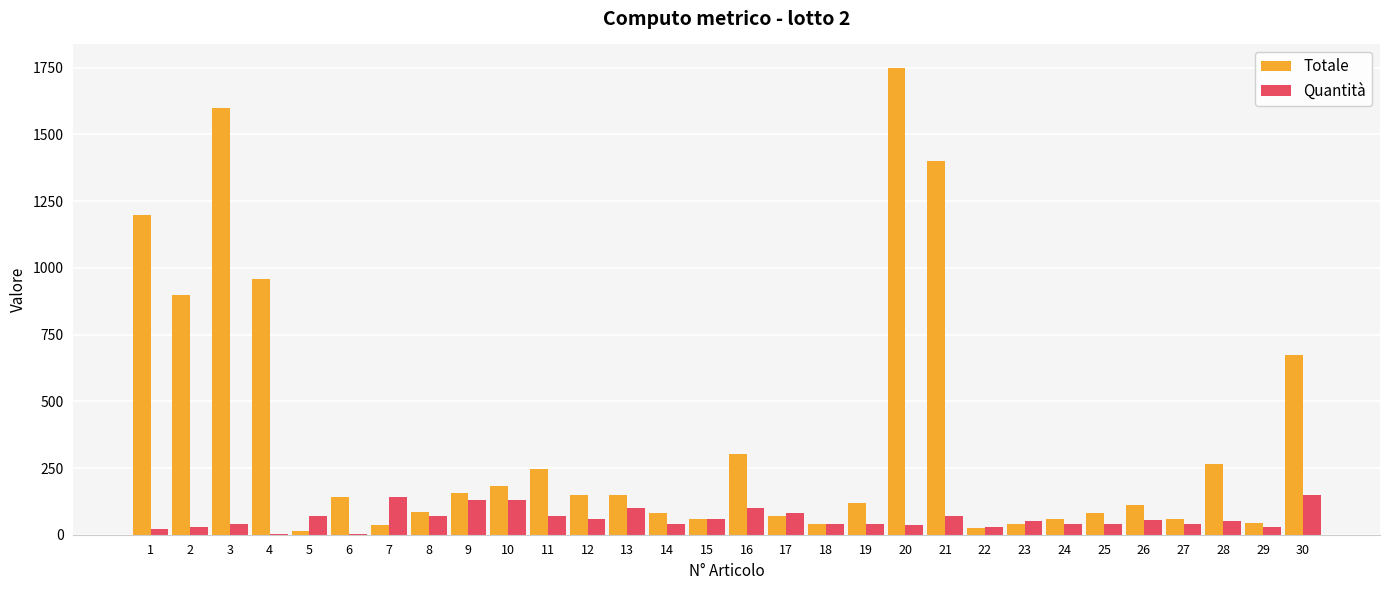

What is the sum of all Totale values?

11000